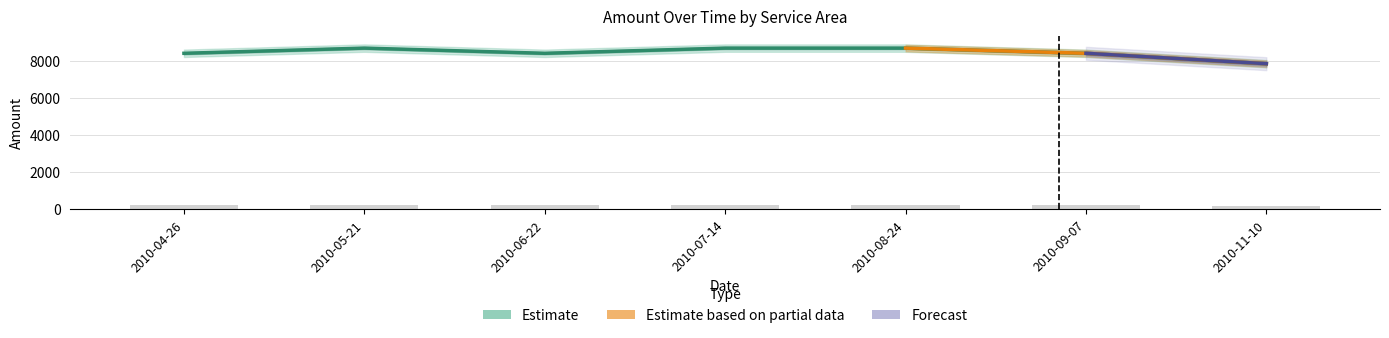

List the labels in order of value, smallest first.

2010-11-10, 2010-04-26, 2010-06-22, 2010-09-07, 2010-05-21, 2010-07-14, 2010-08-24